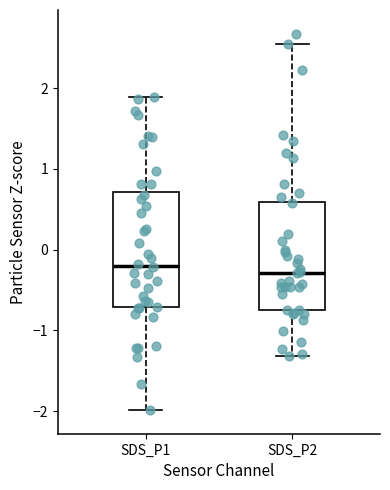

Where does the lower whisker of the box for SDS_P1 end on the y-axis? The values are not printed on the chart, so give them approximately, as read against the axis.

-2.0